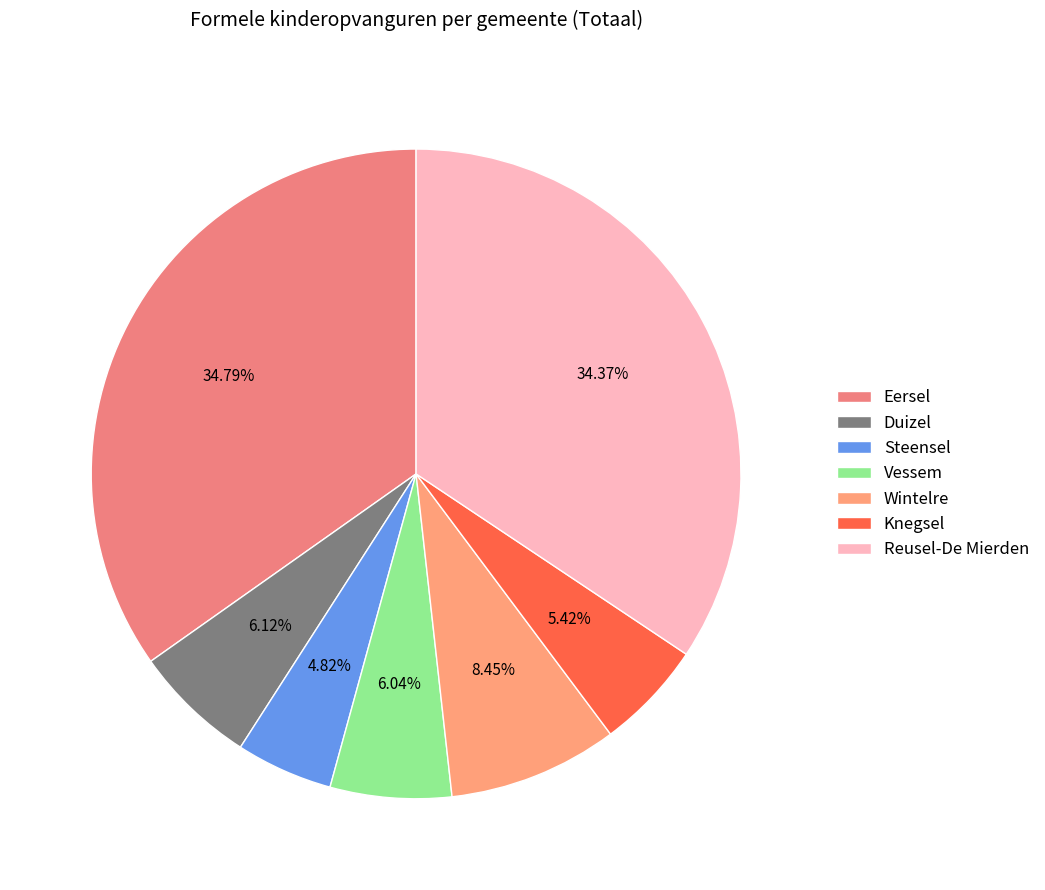

Rank the categories by value from lowest to highest.

Steensel, Knegsel, Vessem, Duizel, Wintelre, Reusel-De Mierden, Eersel